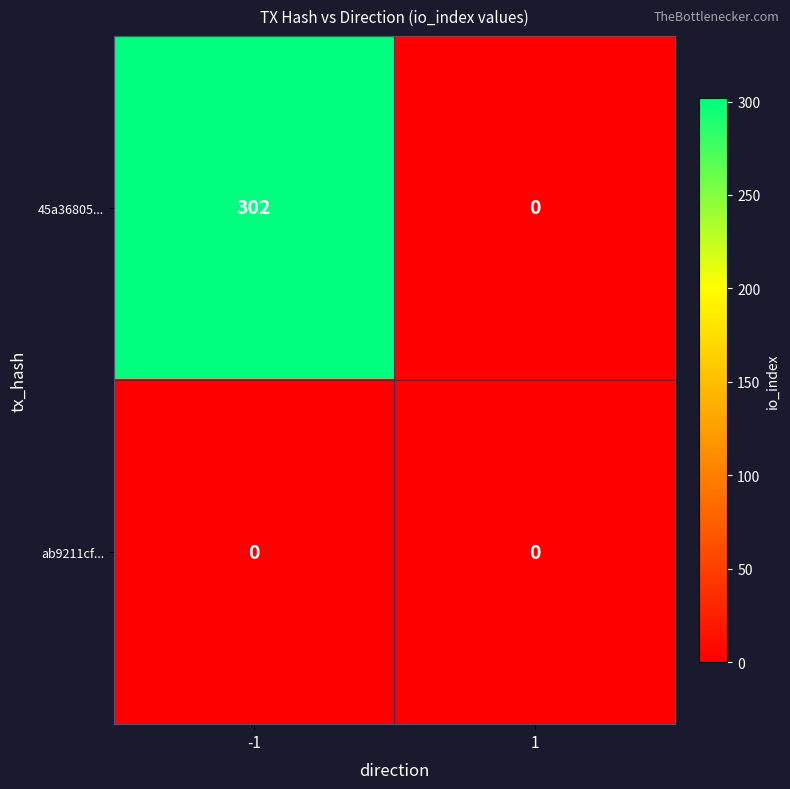

How many categories are shown in the chart?

2